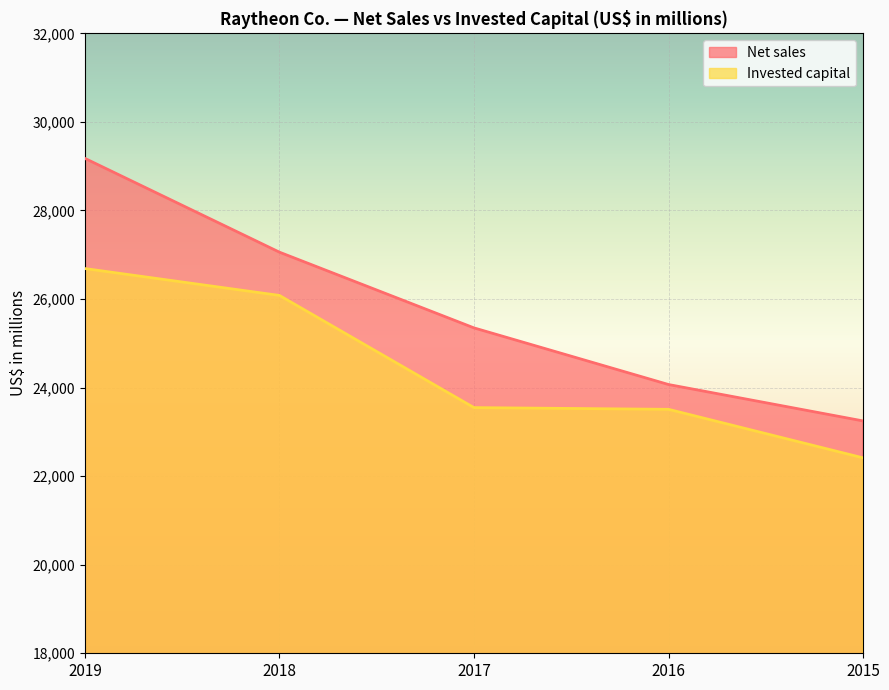

Is the value of Net sales at 2018 greater than the value of Invested capital at 2018?

Yes